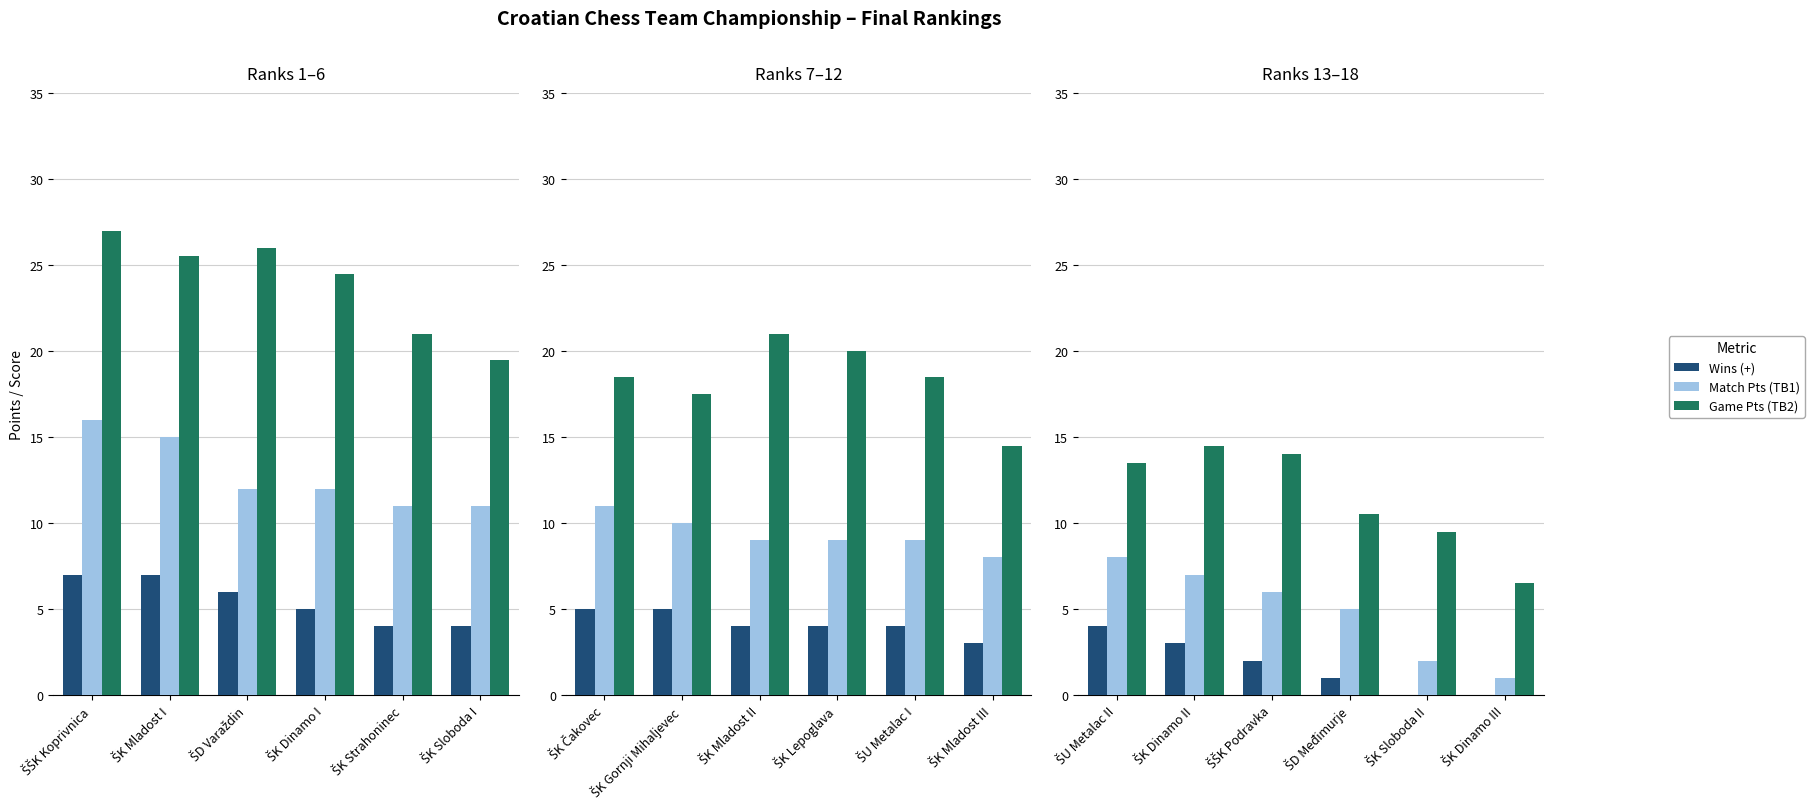

What position from the left is ŠK Strahoninec?

5